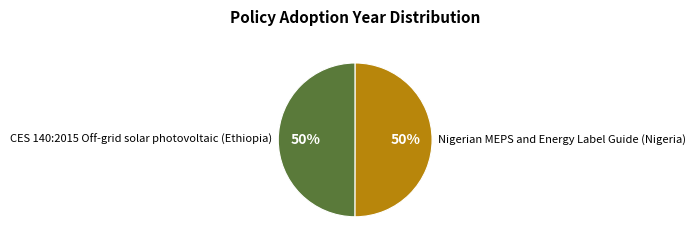

Do CES 140:2015 Off-grid solar photovoltaic (Ethiopia) and Nigerian MEPS and Energy Label Guide (Nigeria) together represent more than half of the pie?

Yes